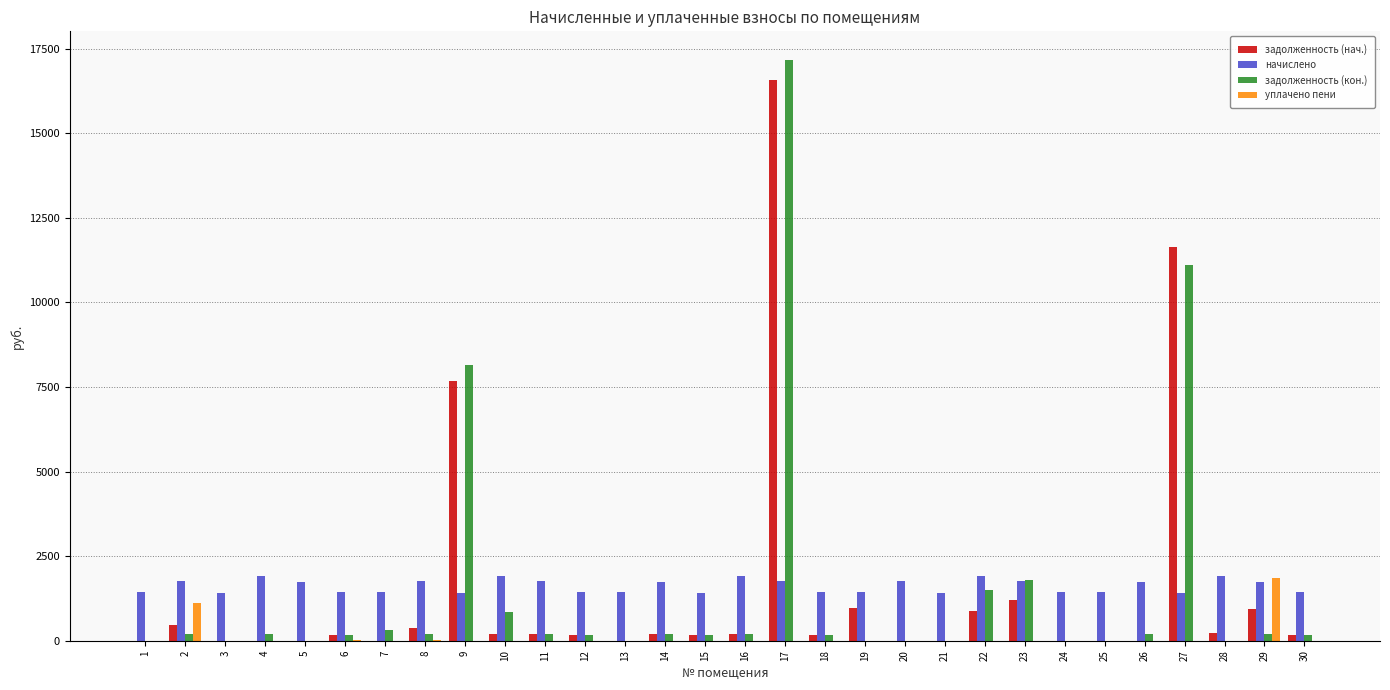

At which category is the sum across all series the highest?

17